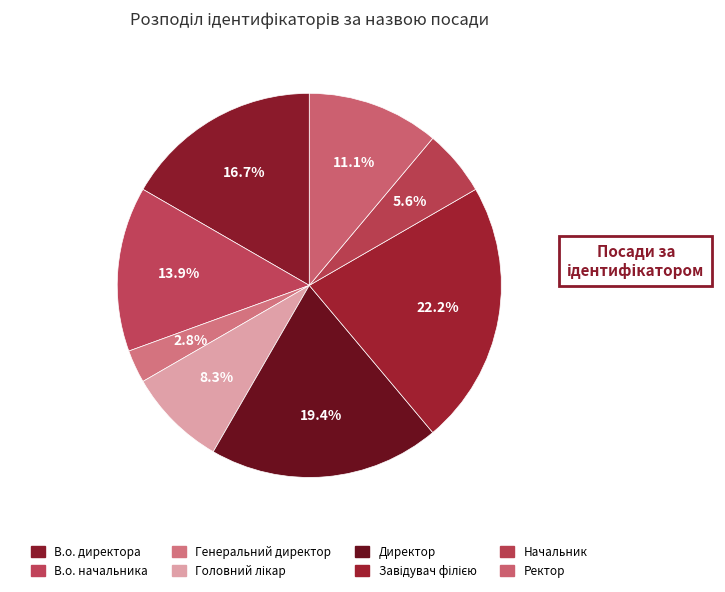

To the nearest percent, what portion does Завідувач філією represent?

22%